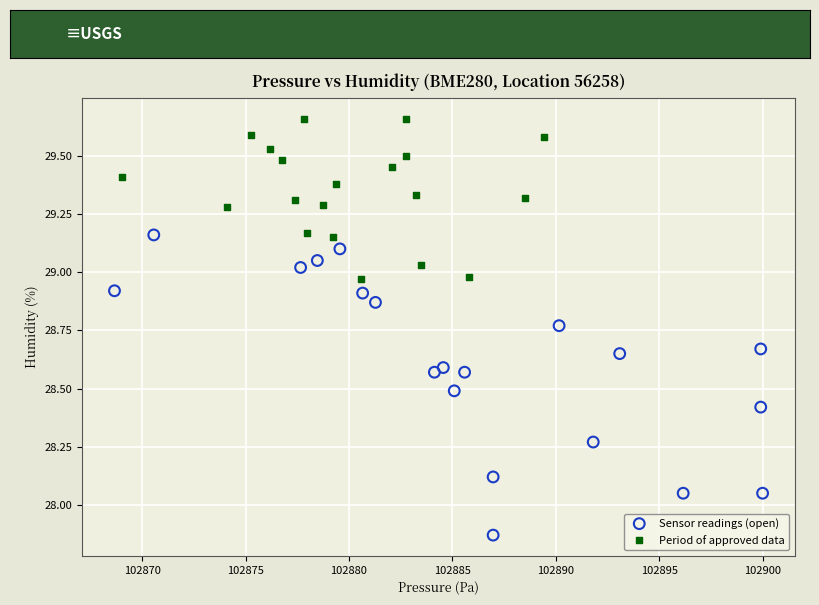

Which series reaches the maximum Y coordinate?

Period of approved data